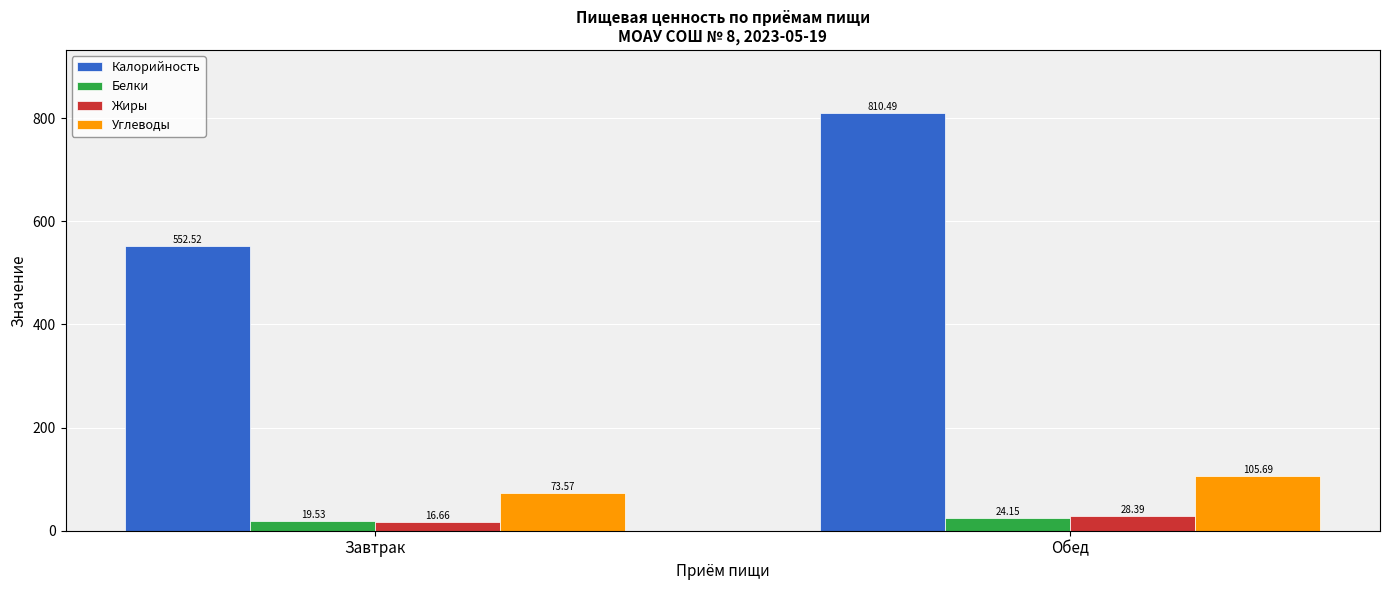

True or false: Белки has a value of 24.1 at Обед.

True